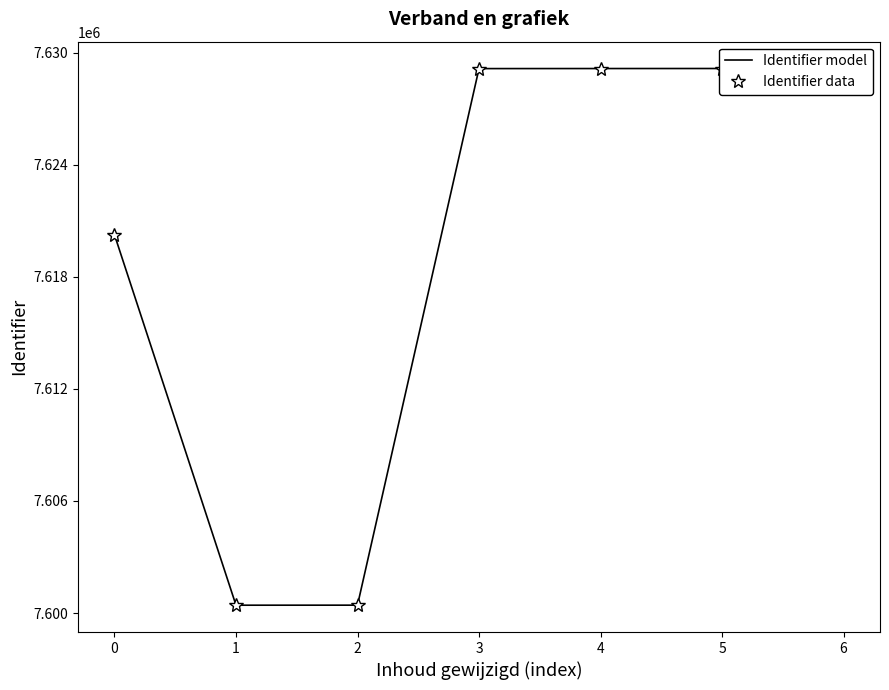

Between 4 and 5, which series saw the biggest shift?

Identifier model